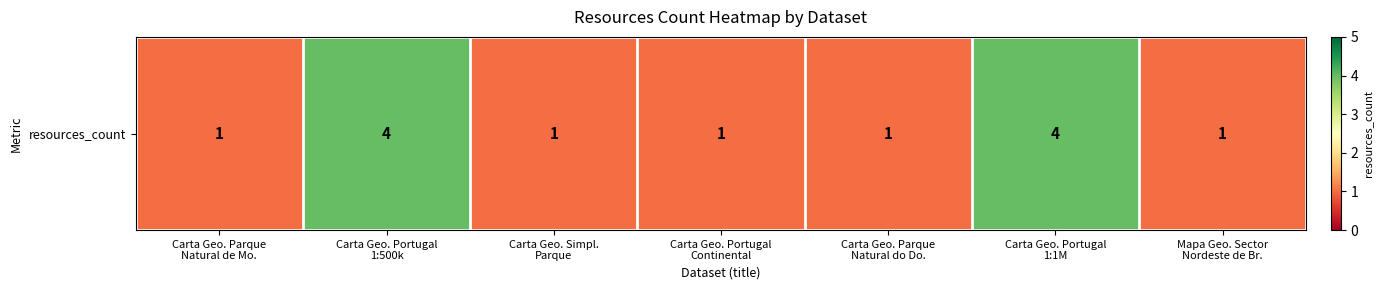

Which label corresponds to the largest value in the chart?

Carta Geo. Portugal
1:500k